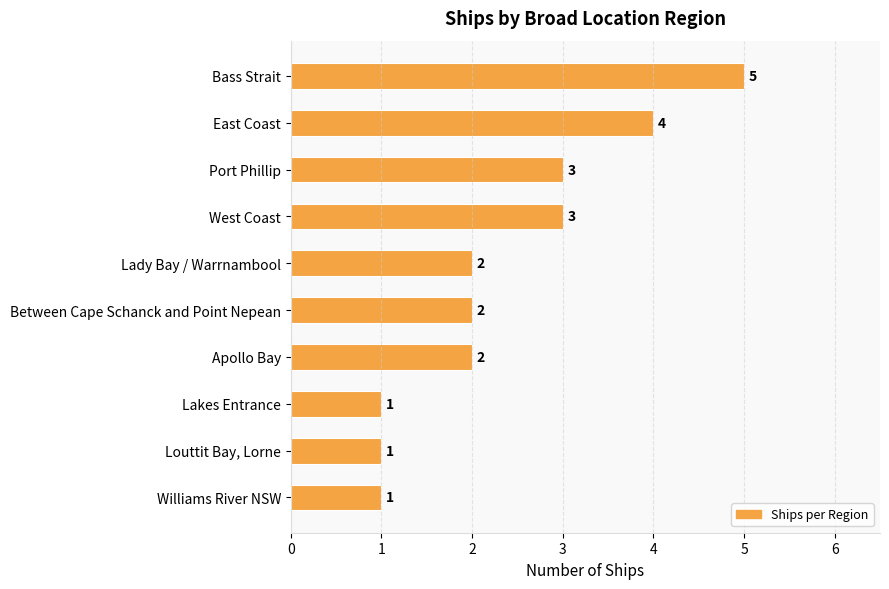

What is the average value?

2